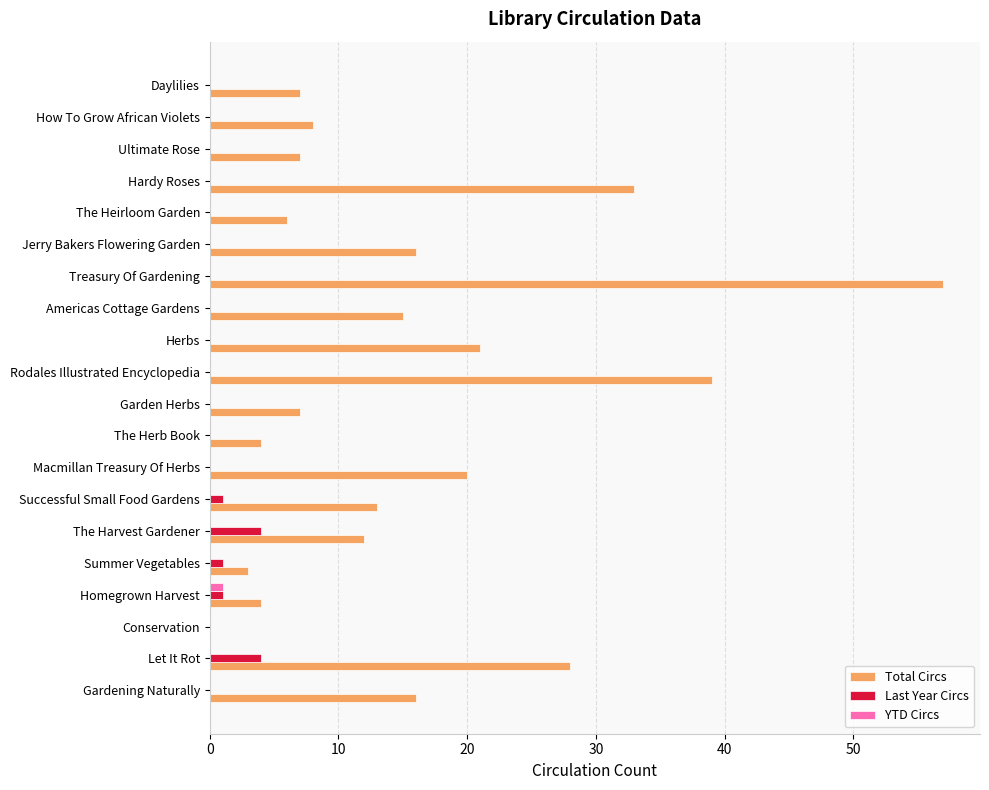

Is the value of YTD Circs at The Herb Book greater than the value of Total Circs at The Harvest Gardener?

No